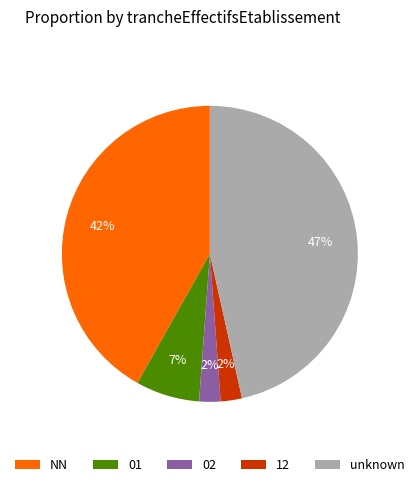

Which slice is the largest?

unknown